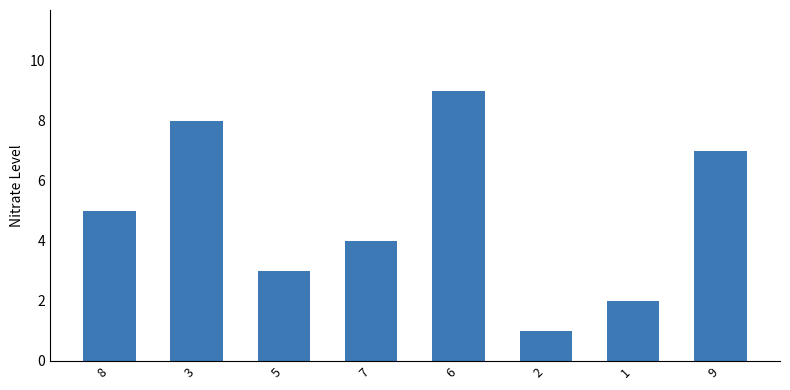

What is the average value?

5